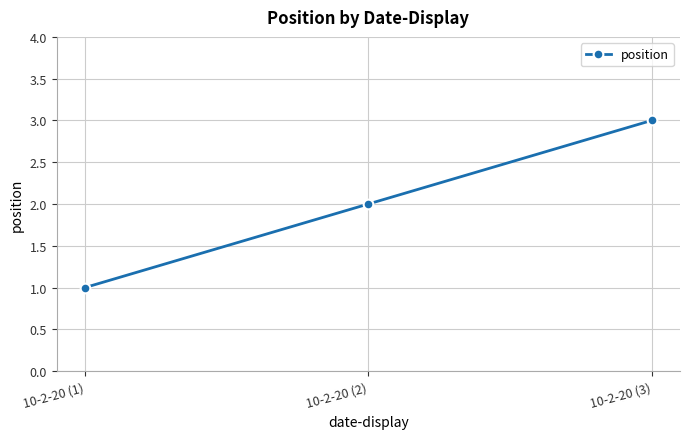

Read the value at 10-2-20 (3).

3